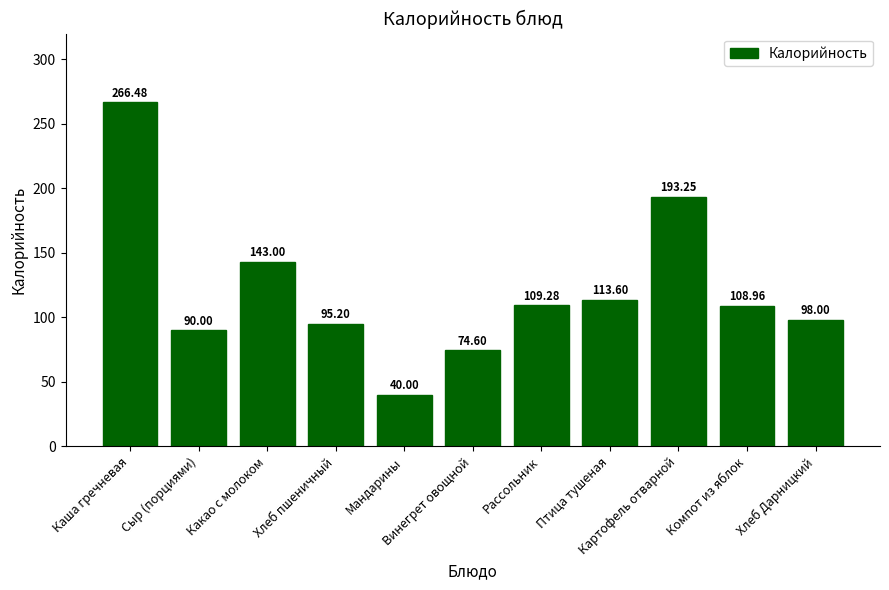

What is the change in value from Мандарины to Винегрет овощной?

+34.6